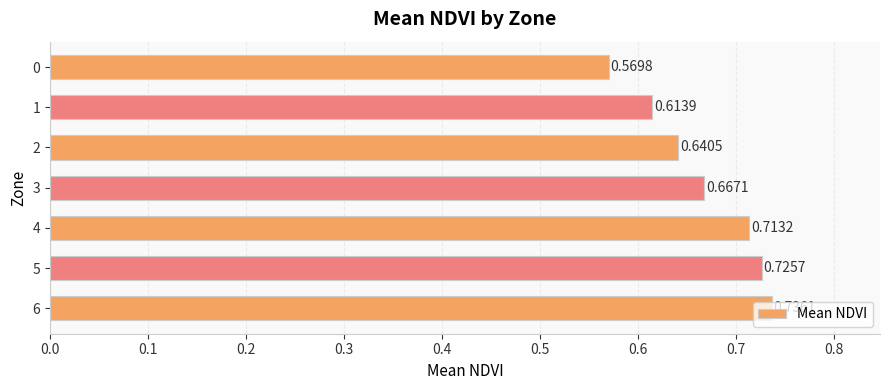

List the labels in order of value, smallest first.

0, 1, 2, 3, 4, 5, 6